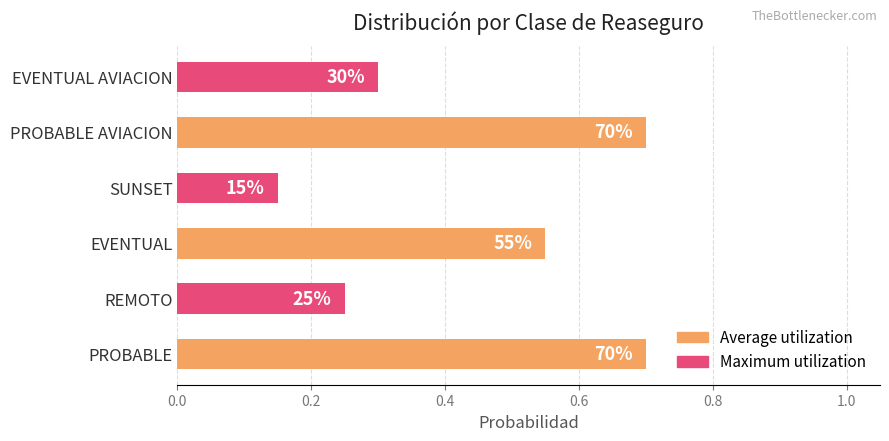

Are the bars grouped side by side (vs. stacked)?

No